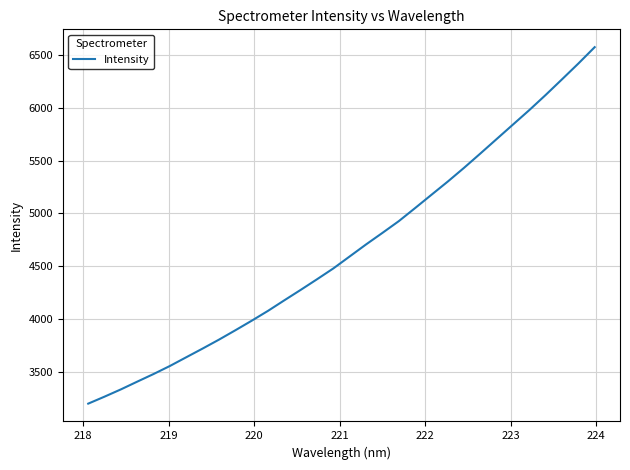

Reading right to left, transcribe all the data shown in this chart.

6574.4	6419.3	6270.0	6122.1	5979.1	5842.1	5704.9	5567.5	5431.9	5301.3	5176.0	5050.2	4926.2	4815.2	4706.1	4592.7	4479.2	4376.4	4275.7	4177.0	4077.0	3983.4	3892.8	3804.3	3719.8	3637.5	3554.9	3478.5	3406.2	3332.8	3264.0	3197.7